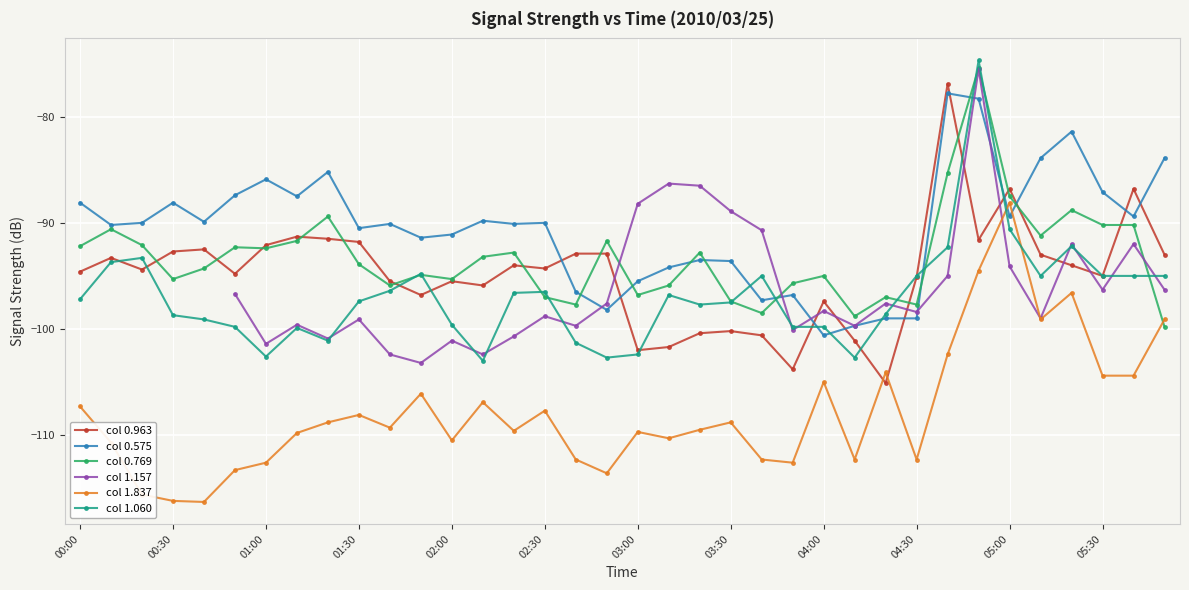

True or false: col 1.837 and col 0.963 intersect in this chart.

True